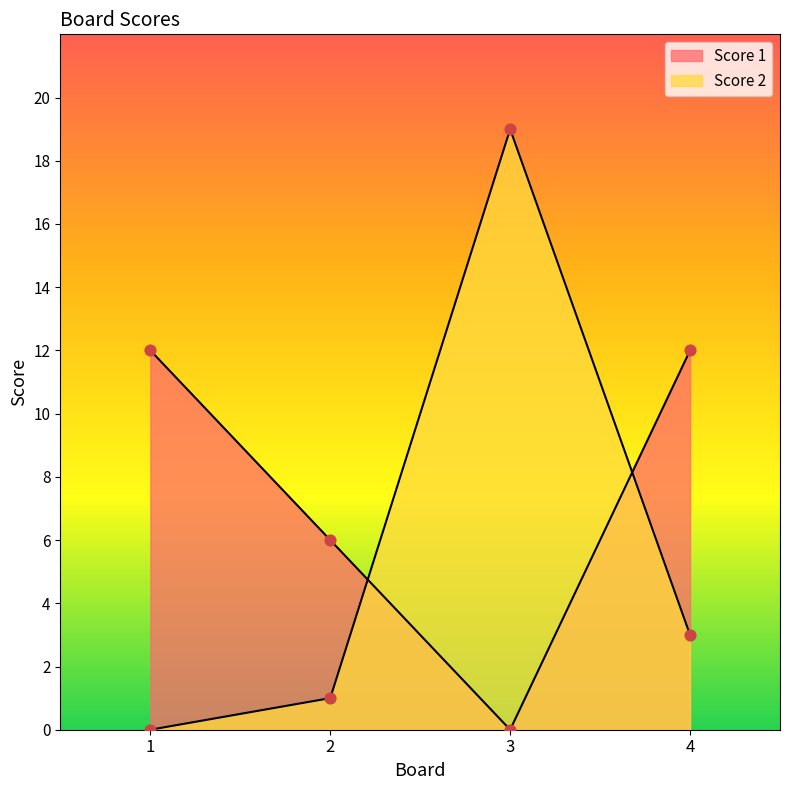

Which series contains the lowest Y value?

Score 1